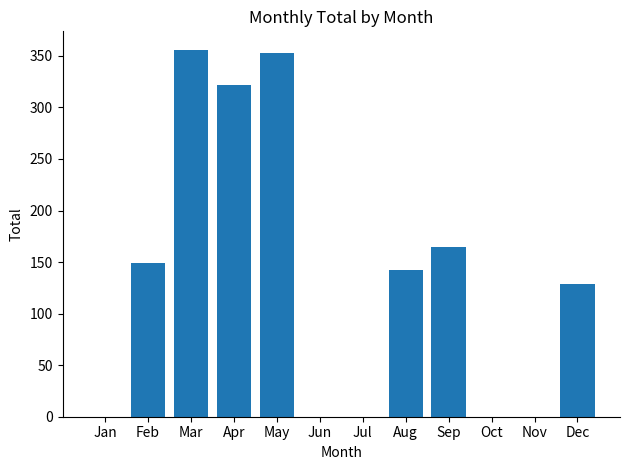

Which has a higher value, Feb or Aug?

Feb